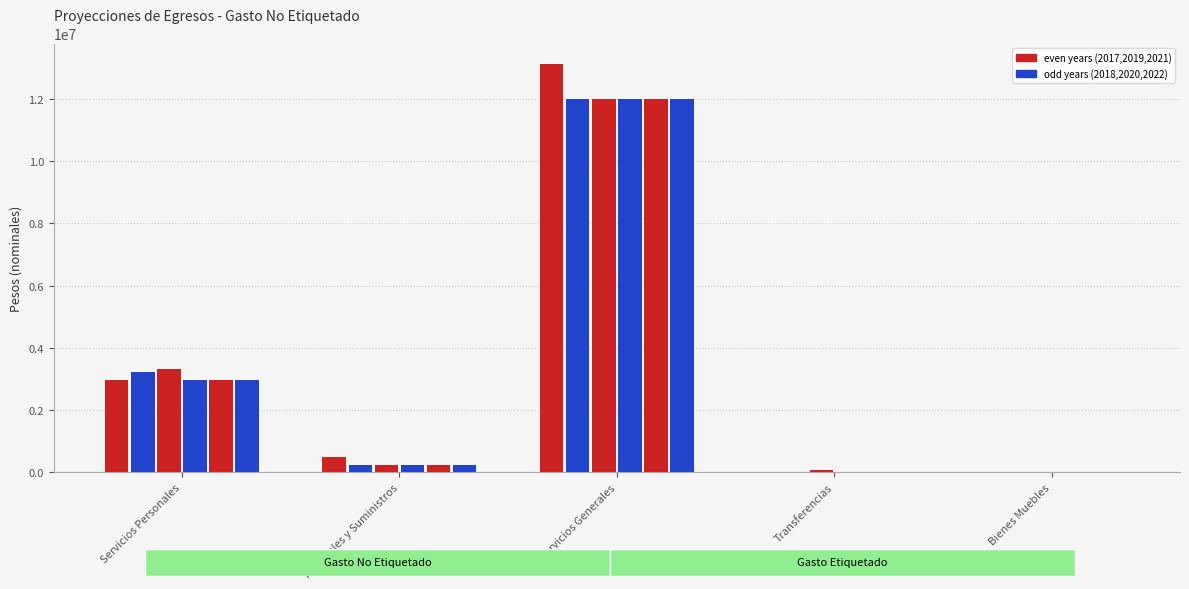

Does the chart contain stacked bars?

No